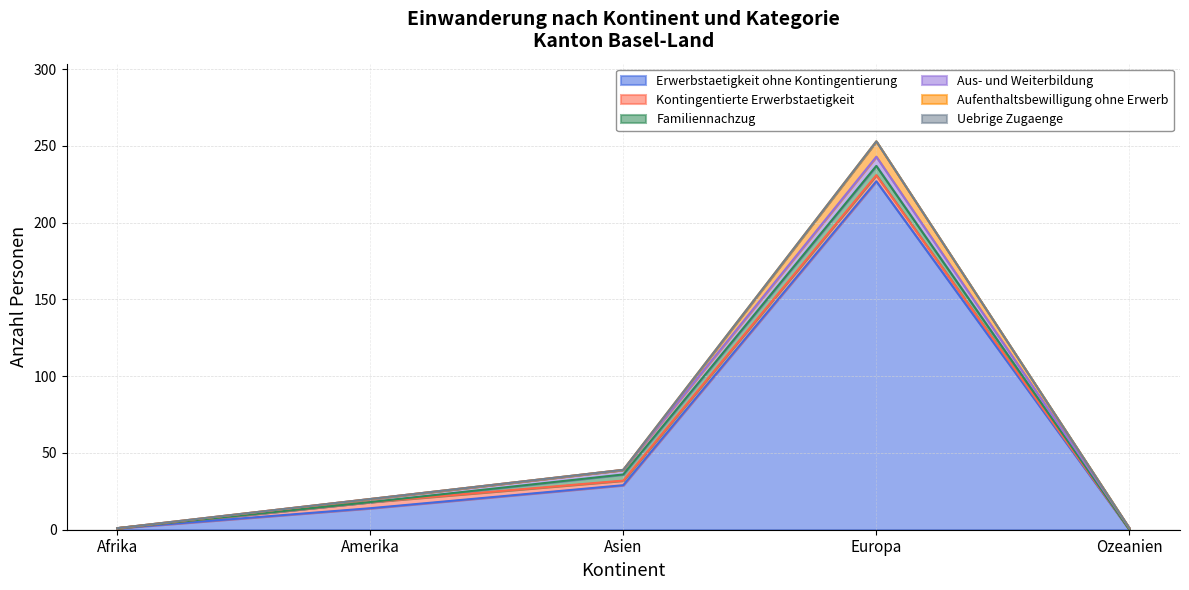

At which category does the chart reach its peak across all series?

Europa